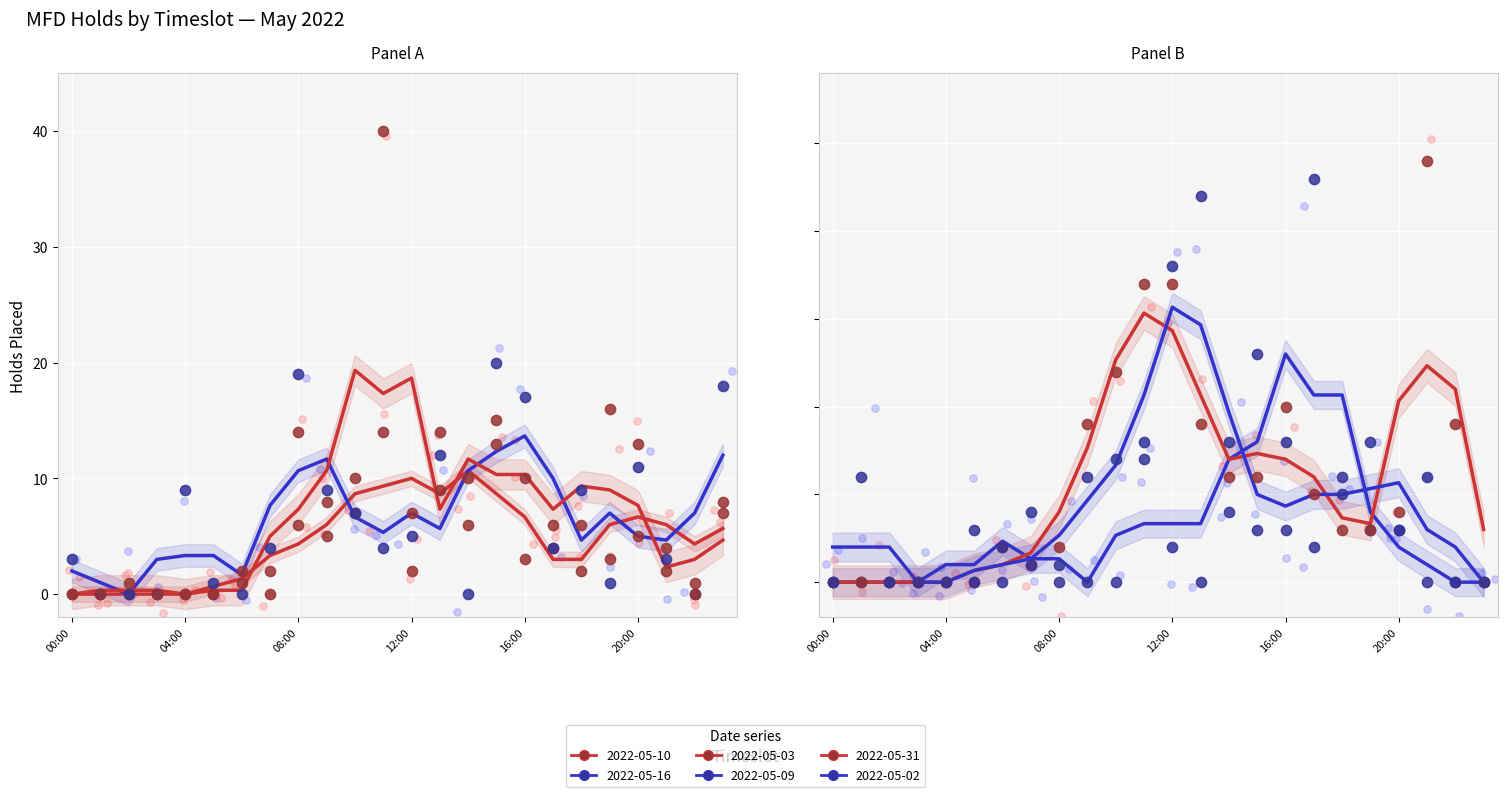

At how many categories does at least one series exceed 18?

2